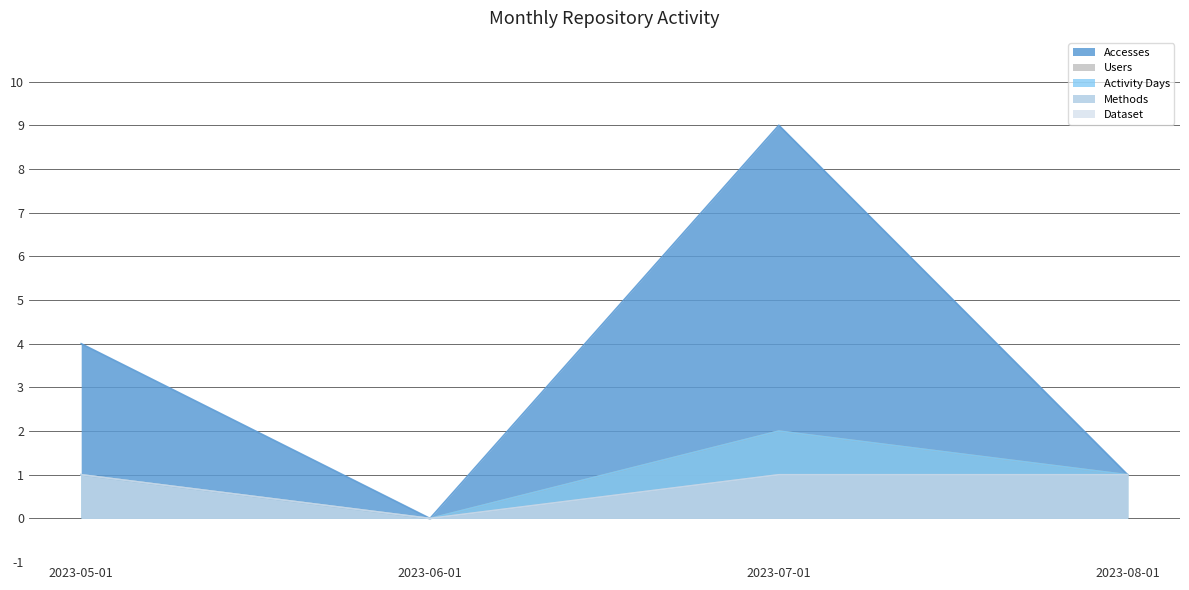

What is the value of the Accesses point at the 4th from the left?

1